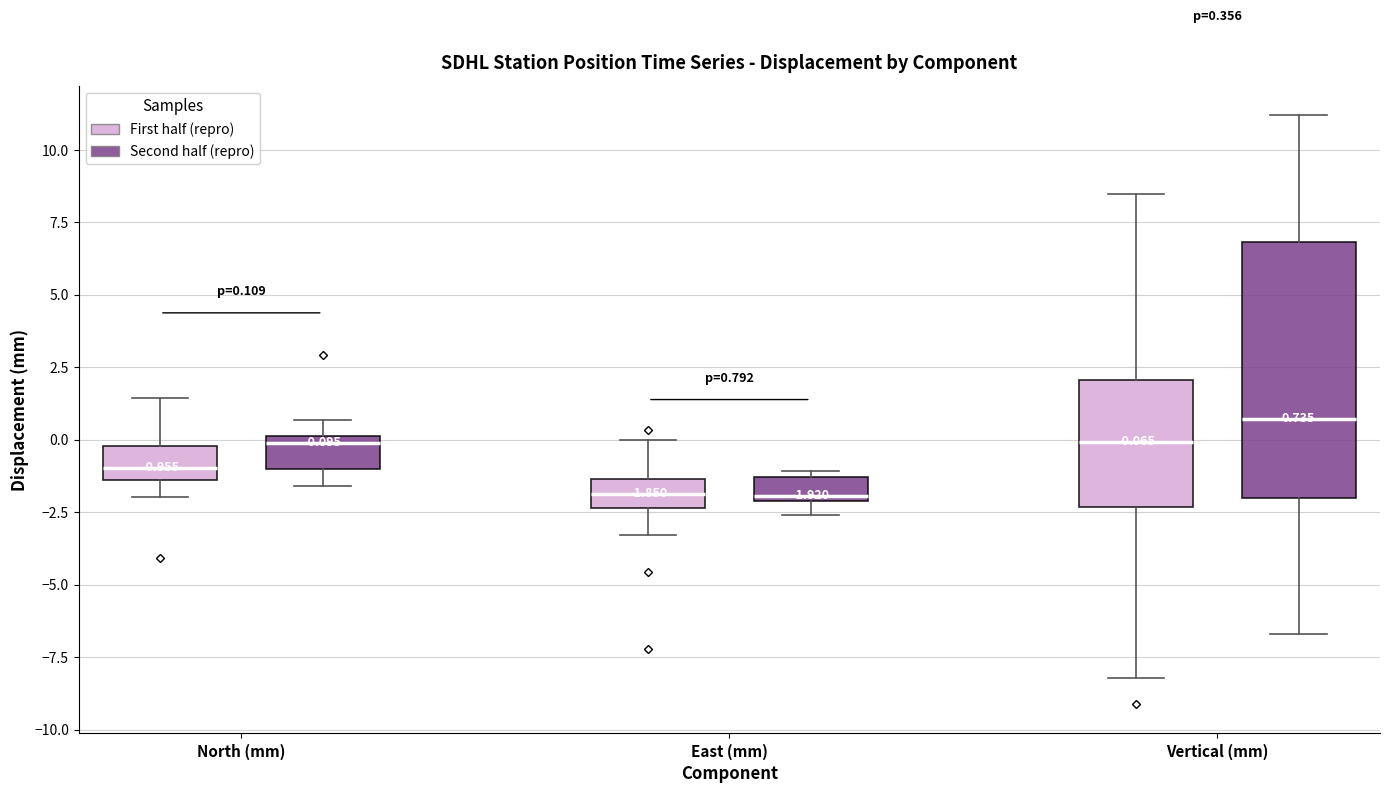

Comparing the boxes themselves (not the whiskers), which one is the tallest?

Vertical (mm) (Second half (repro))